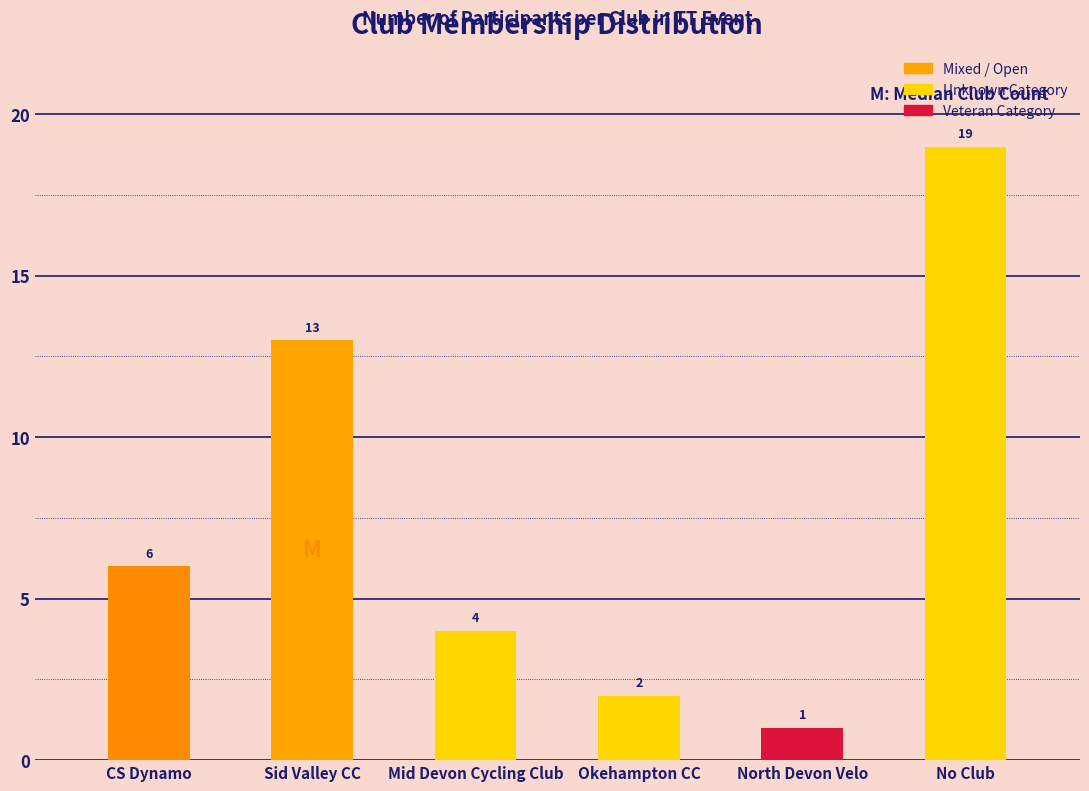

Reading left to right, transcribe all the data shown in this chart.

6	13	4	2	1	19